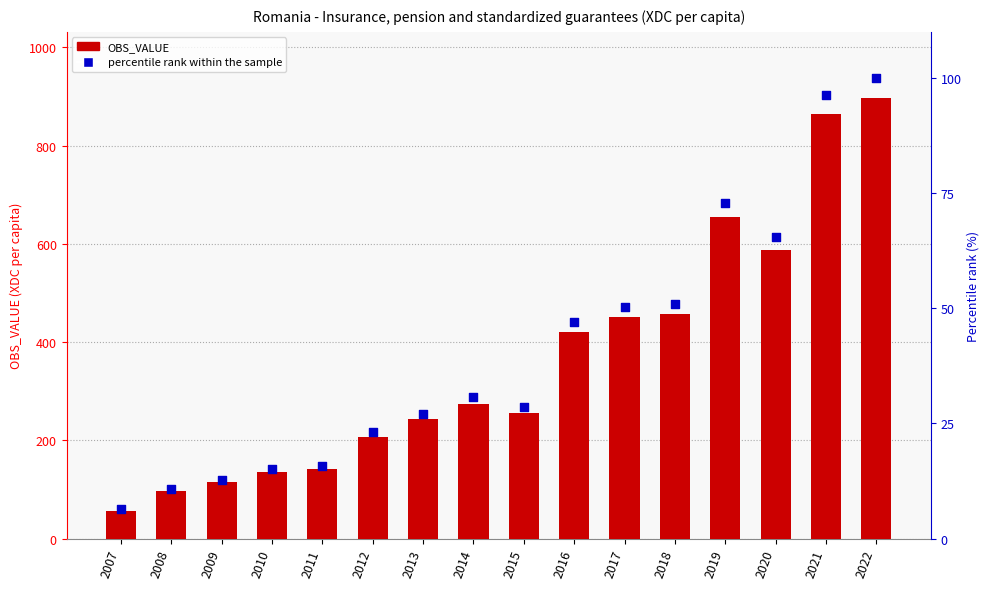

Is the value of percentile rank within the sample at 2022 greater than the value of OBS_VALUE at 2012?

No